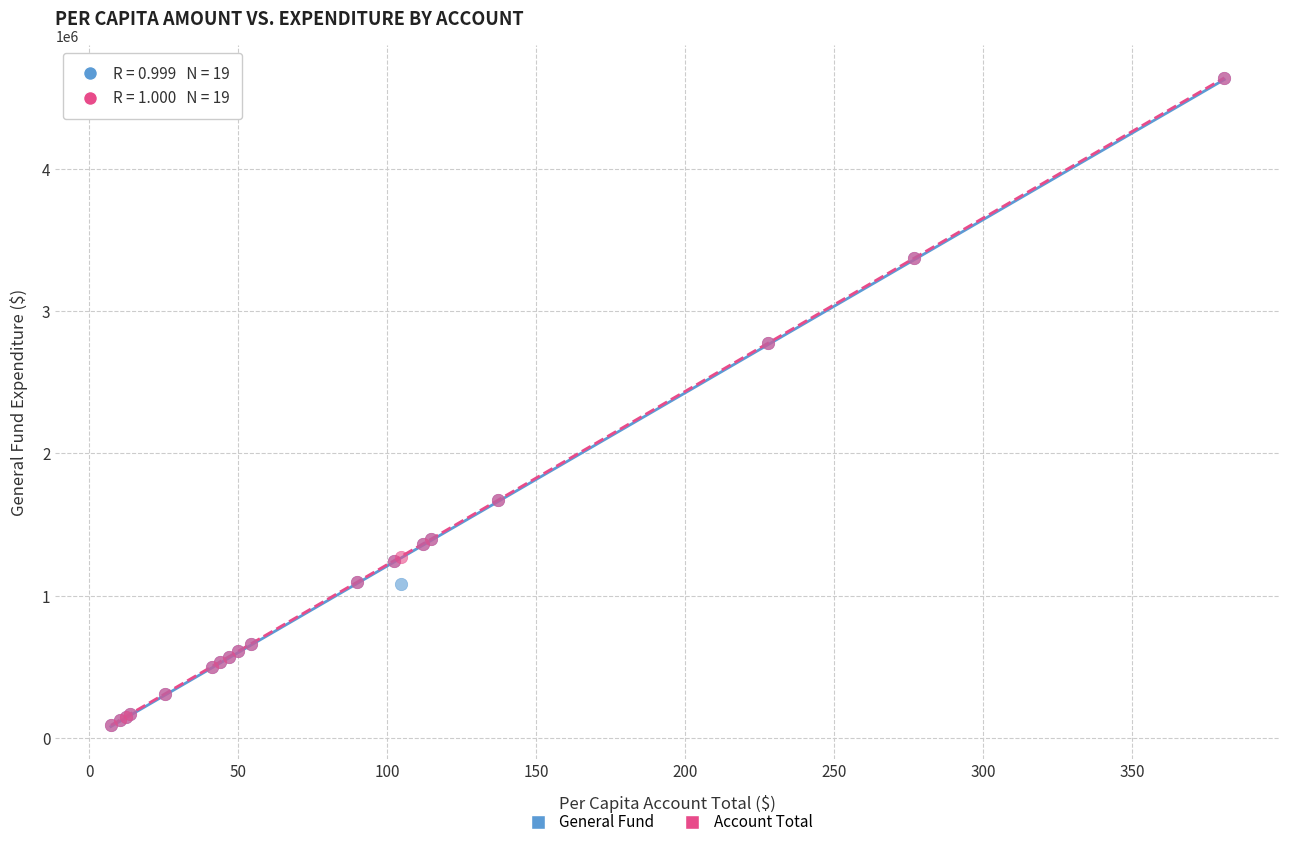

What are all the series names shown in the legend?

General Fund, Account Total